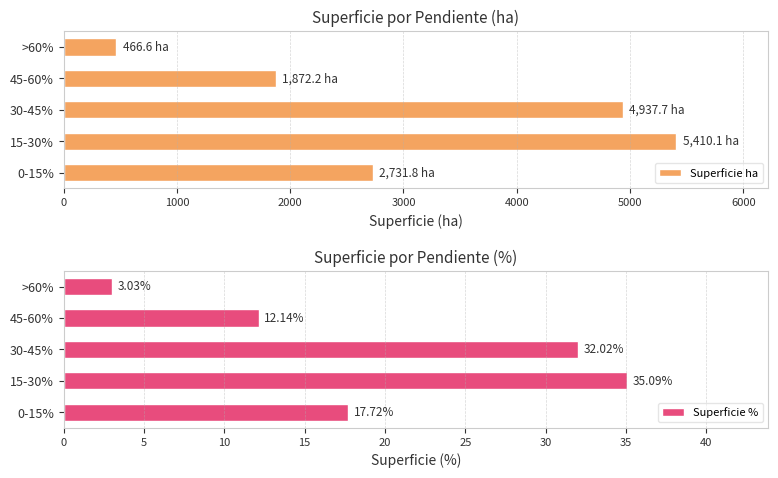

What is the greatest value displayed?

5410.1